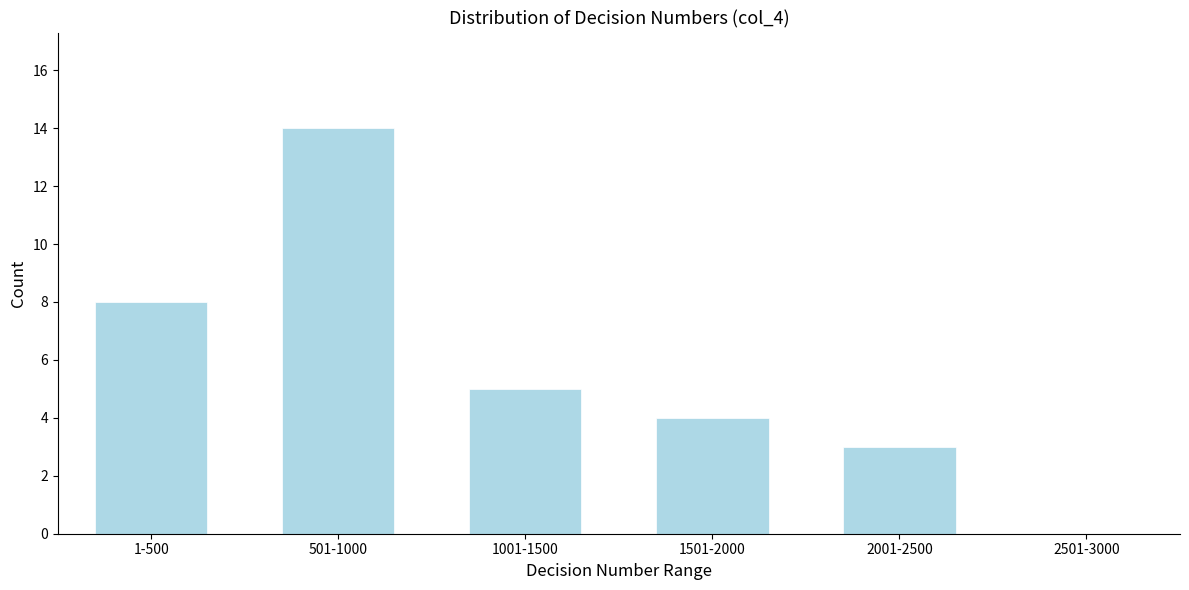

Reading left to right, extract all data points from this chart.

1-500=8	501-1000=14	1001-1500=5	1501-2000=4	2001-2500=3	2501-3000=0